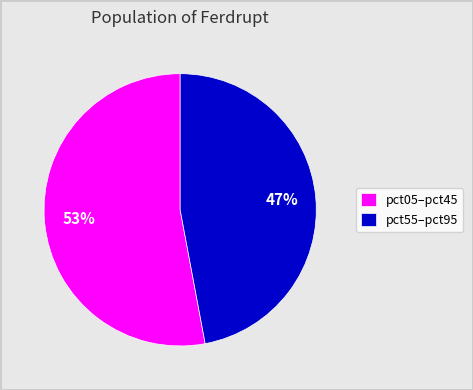

Does any single category account for the majority?

Yes